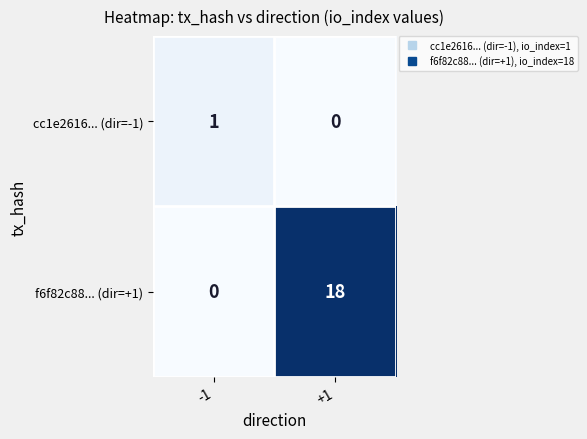

What is the approximate value of f6f82c88... (dir=+1) at +1, to the nearest 5?

20